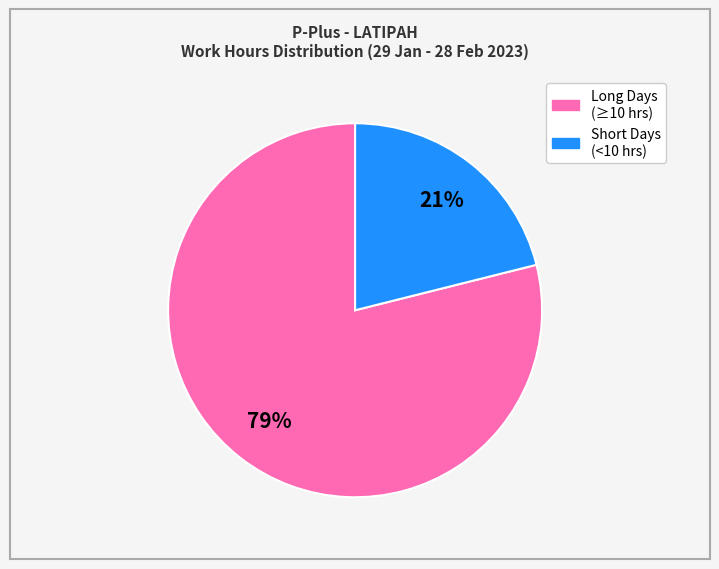

Is there any slice that represents more than half of the pie?

Yes